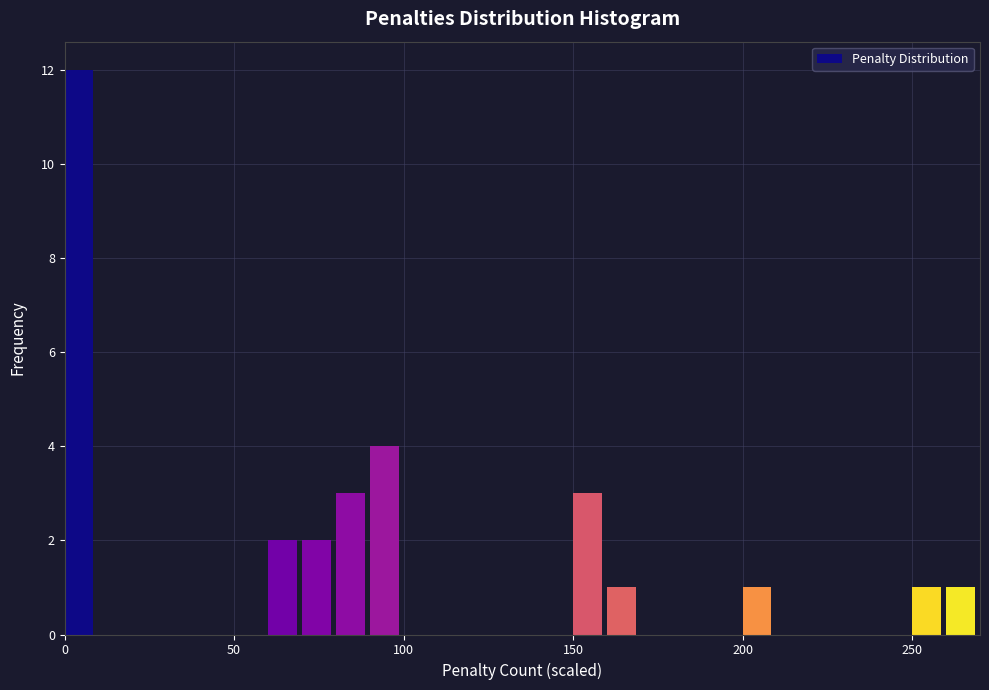

Around what value on the x-axis is the tallest bar? Give the approximate position of its centre, as read against the axis.

5